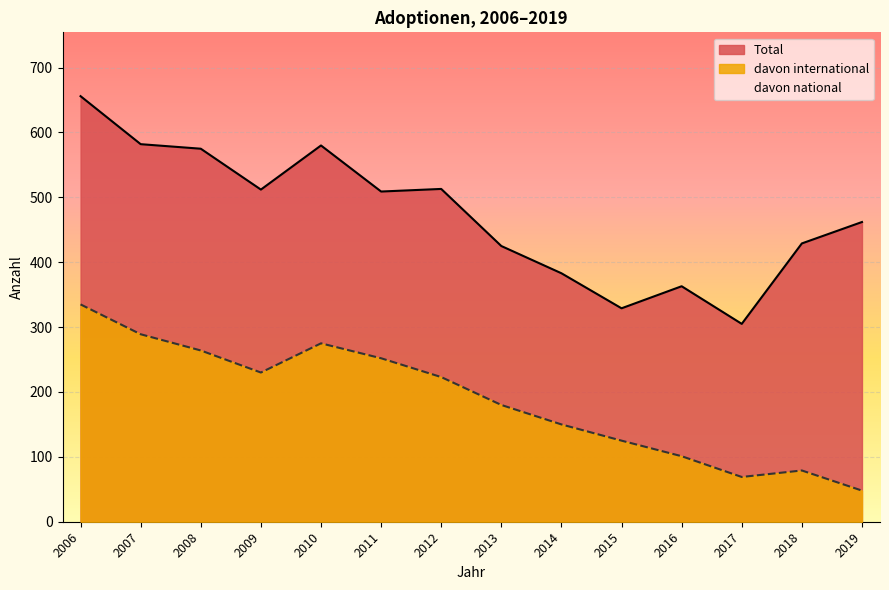

What is the maximum value for davon international?

335